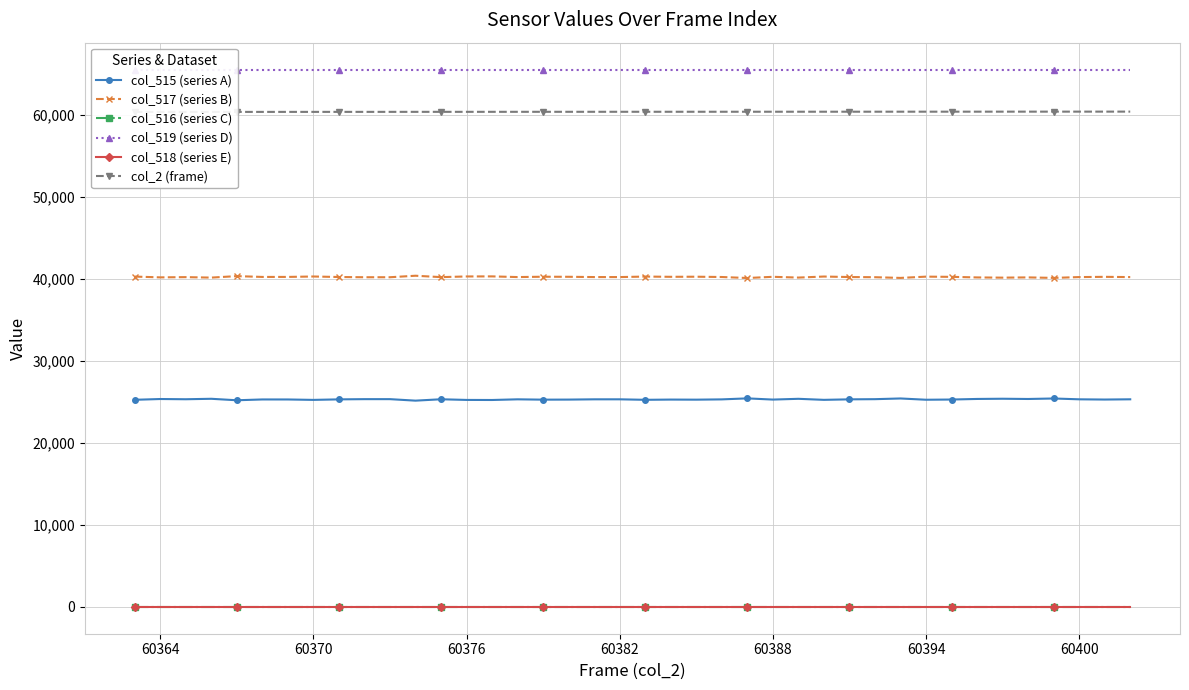

True or false: col_515 (series A) has a value of 17701 at 24.

False